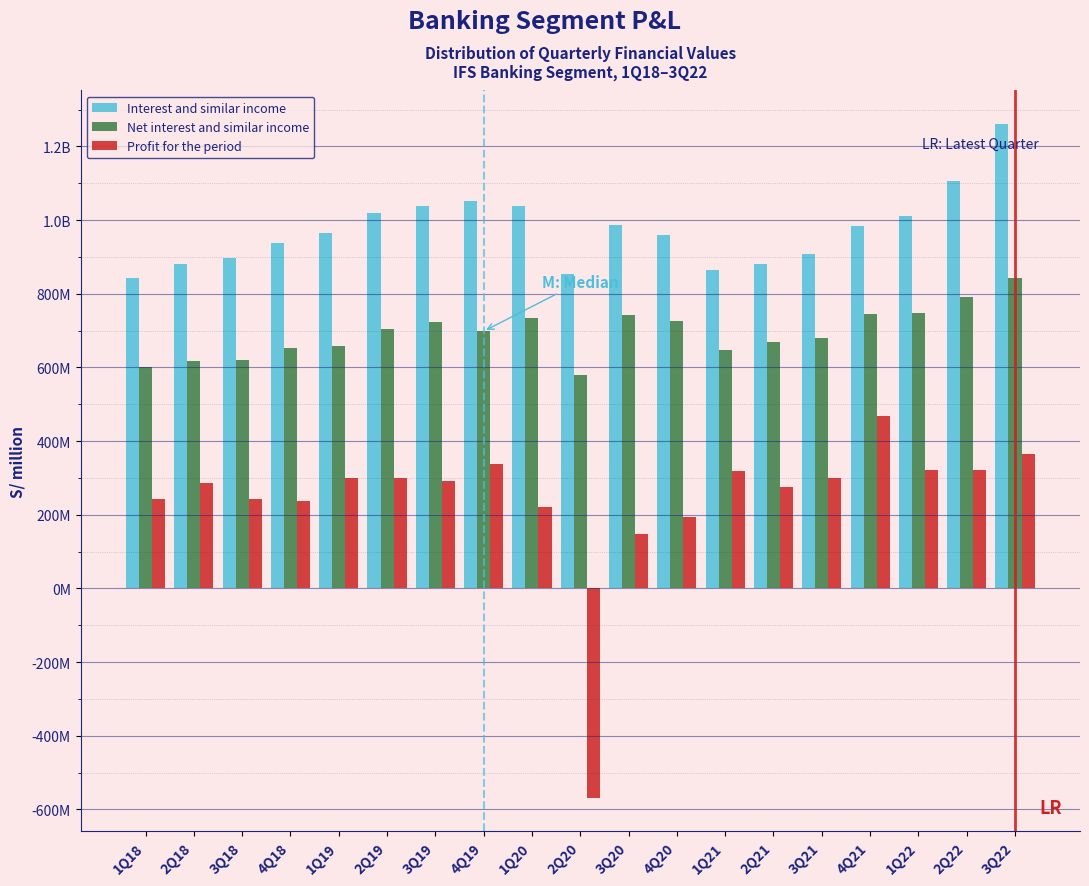

What are all the series names shown in the legend?

Interest and similar income, Net interest and similar income, Profit for the period